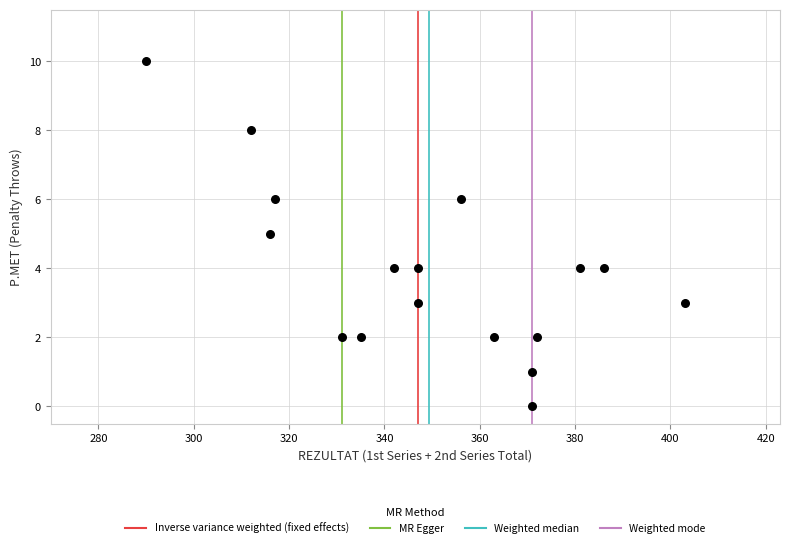

What is the range of X values (max minus min)?

113